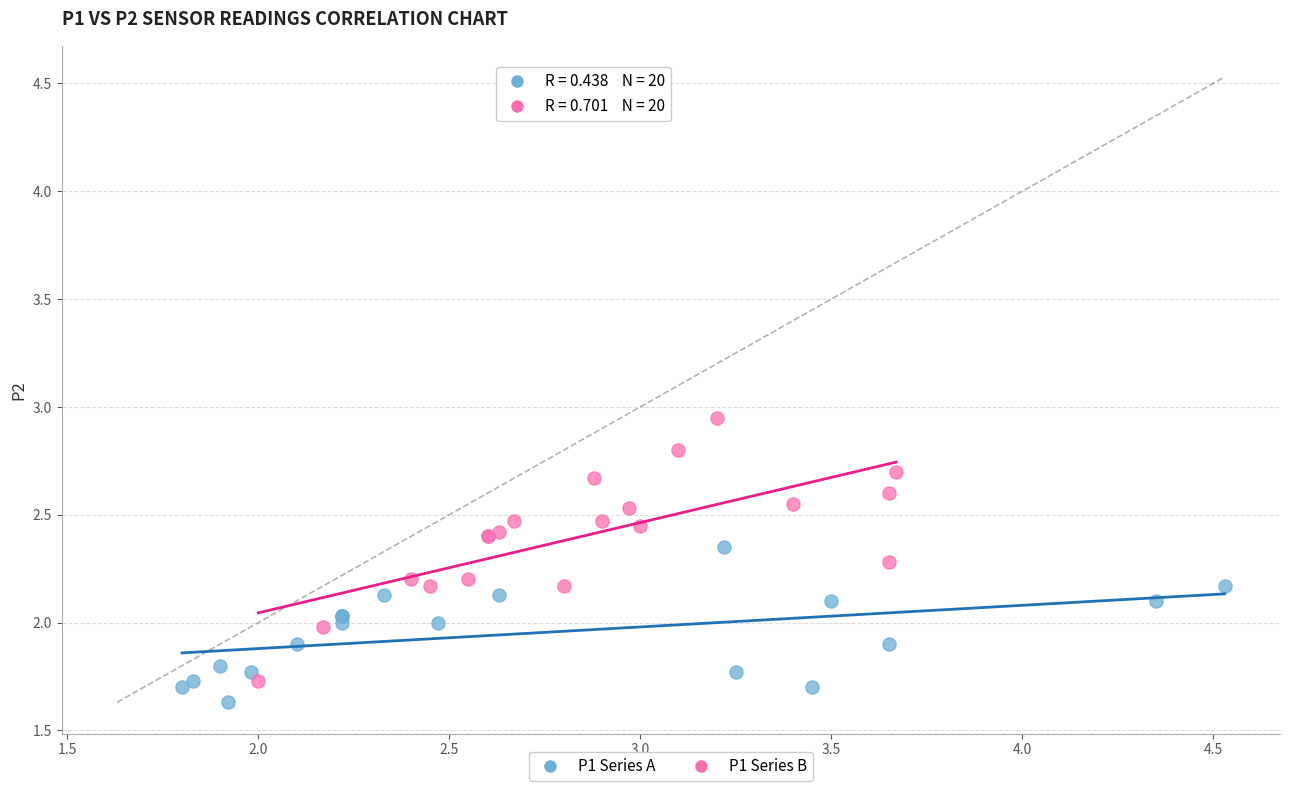

Which series has the widest spread of Y values?

P1 Series B